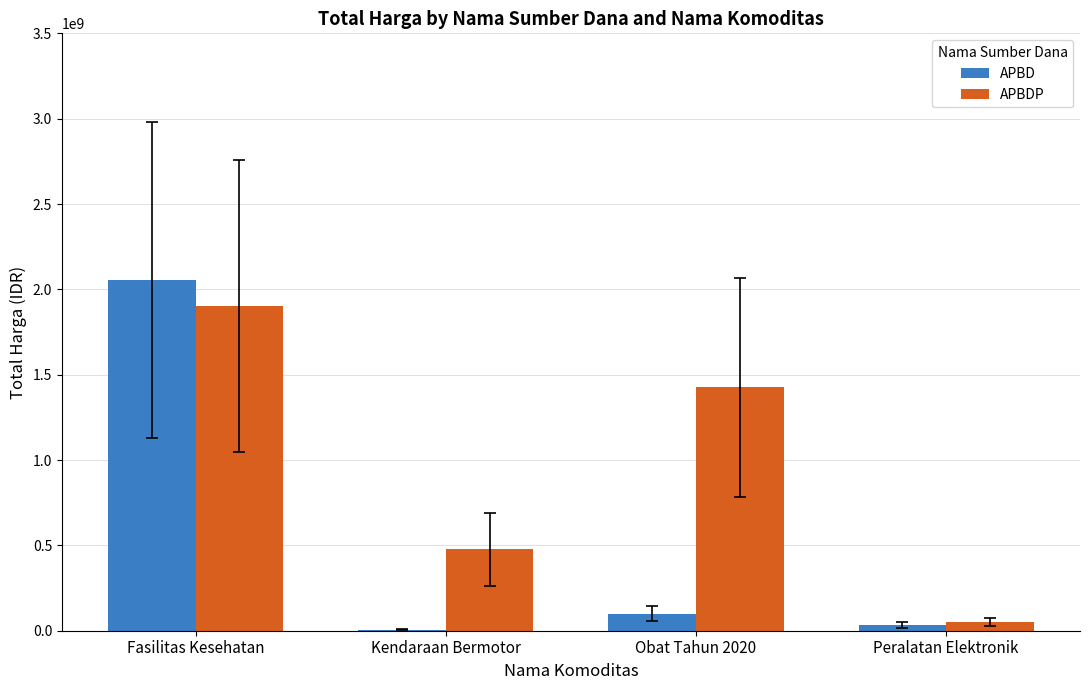

Count the number of data series in this chart.

2